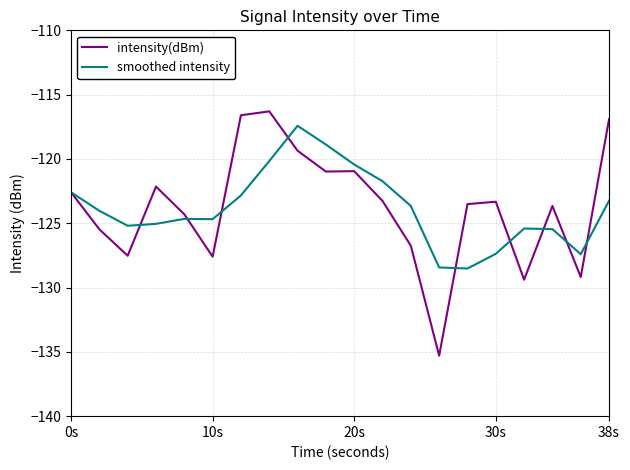

What is the maximum value for intensity(dBm)?

-116.3